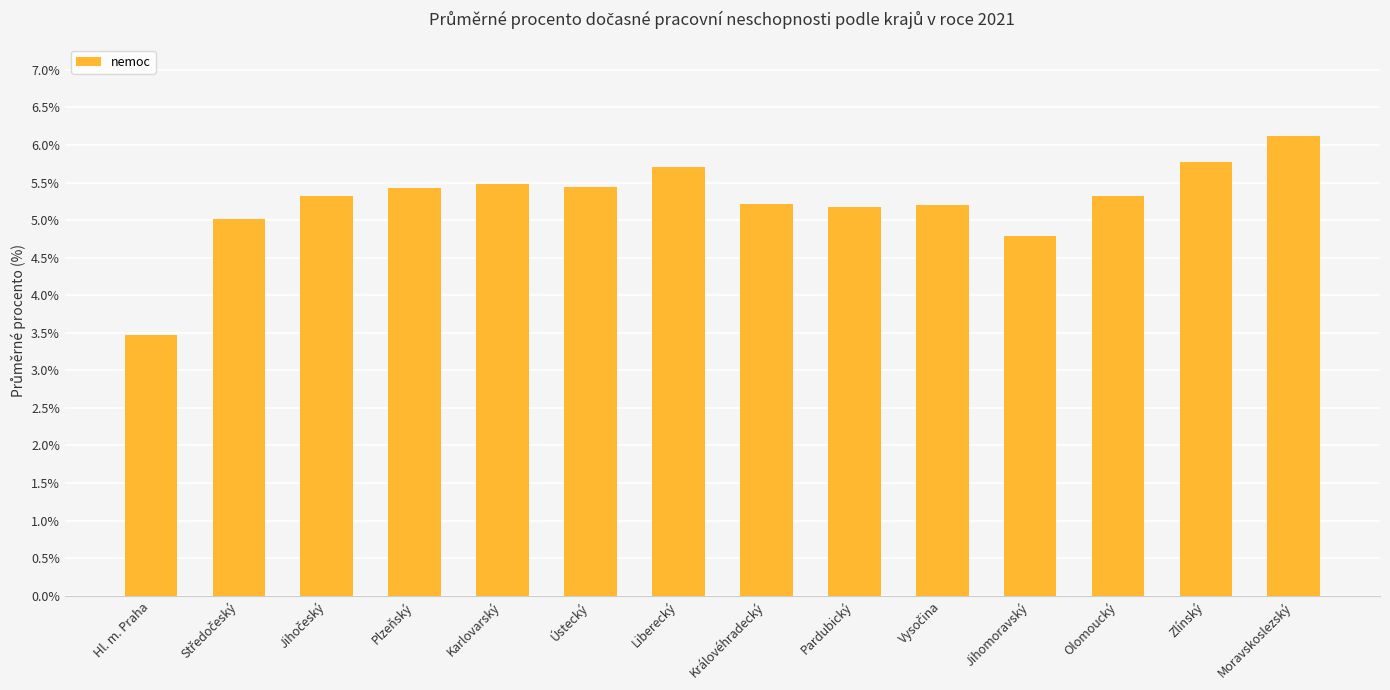

Between Ústecký and Královéhradecký, which is larger?

Ústecký